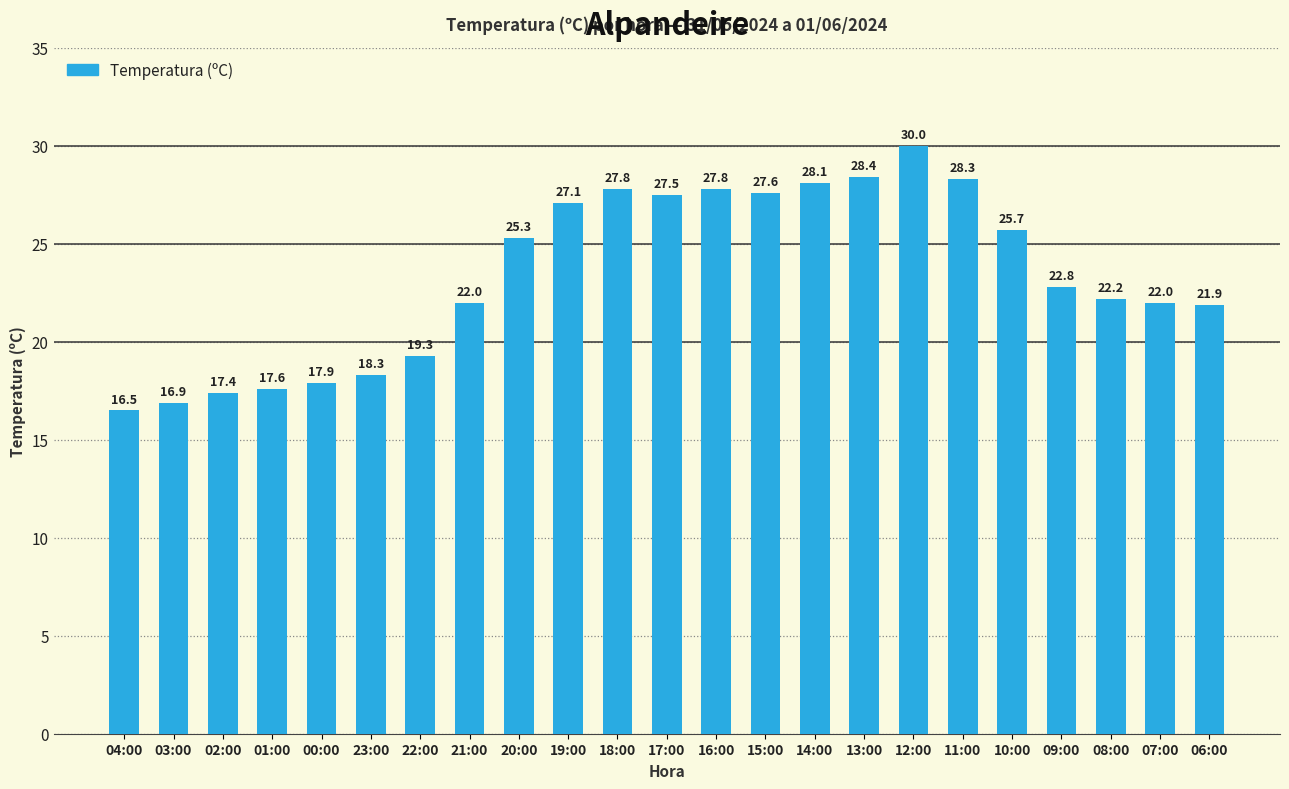

Does the chart contain any negative values?

No